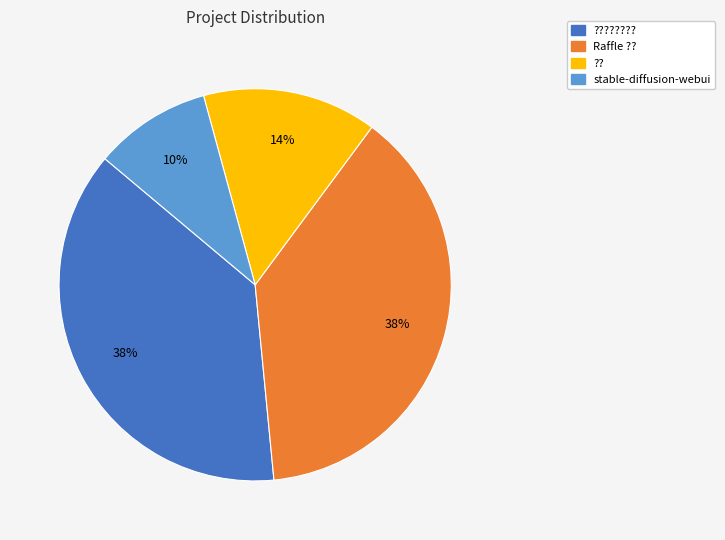

Does Raffle ?? represent more than half of the total?

No